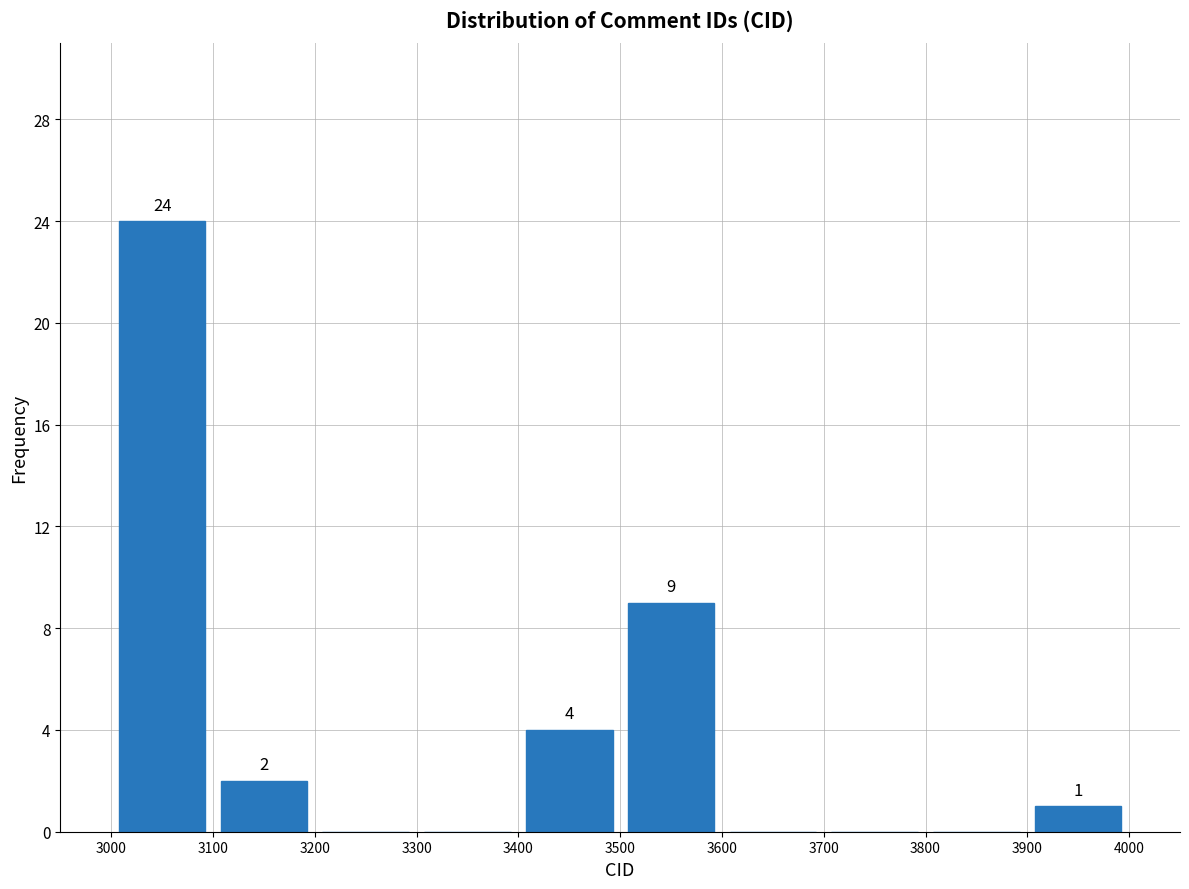

Which range on the x-axis has the tallest bar?

3000 to 3100